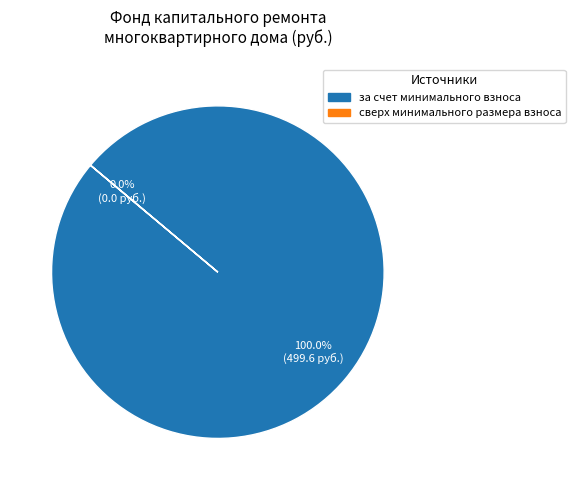

Does за счет минимального взноса account for over 50% of the chart?

Yes